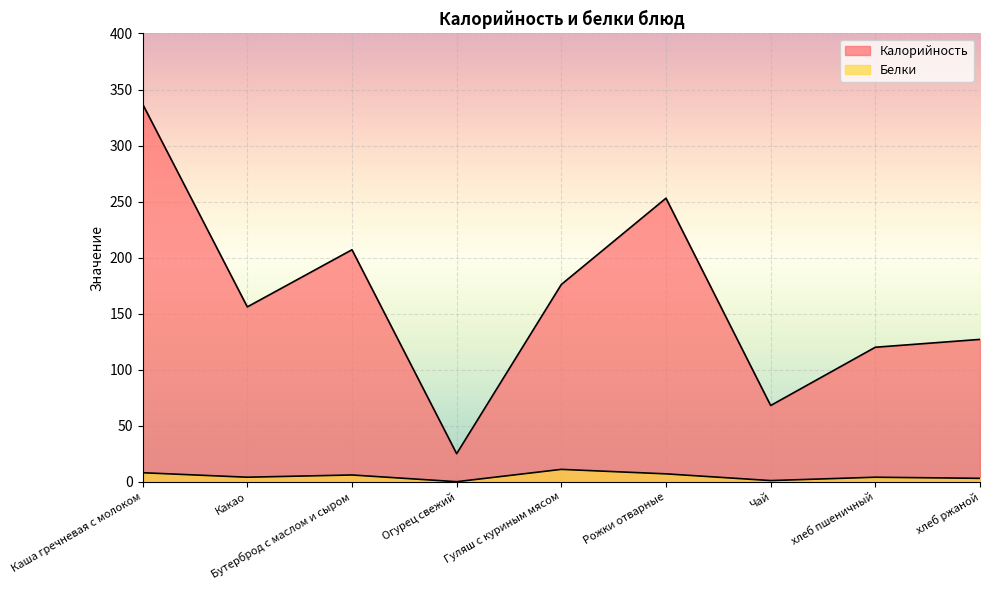

What is the difference between the Белки values at Огурец свежий and Какао?

4